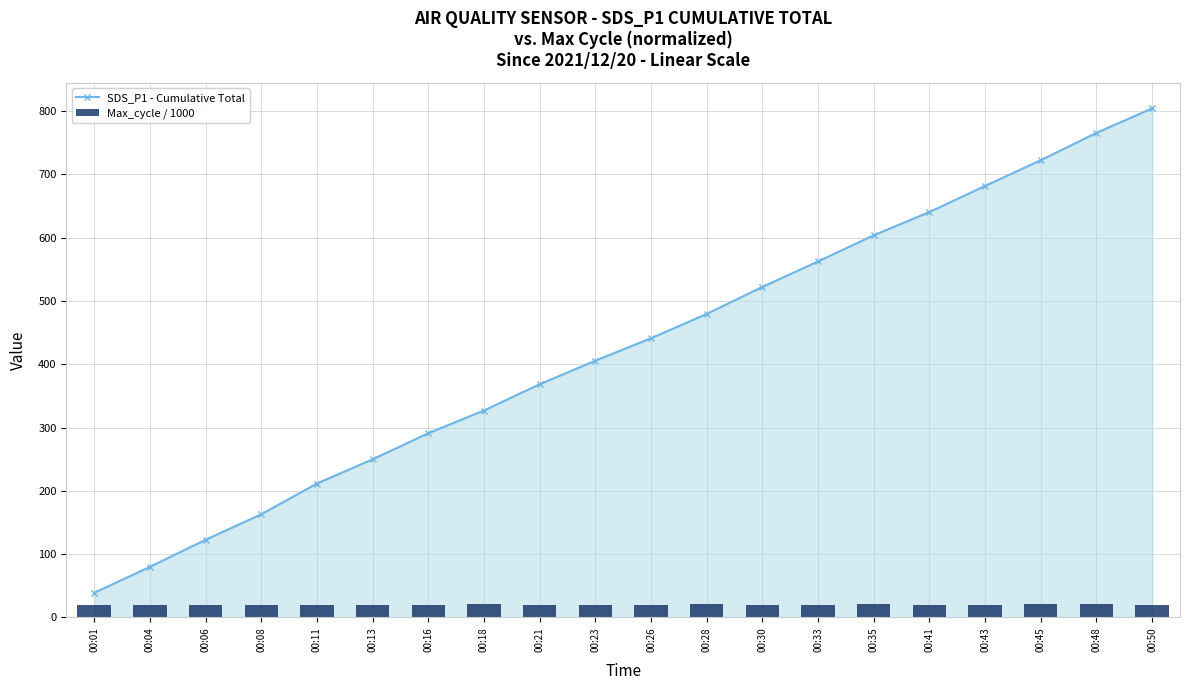

What are all the series names shown in the legend?

SDS_P1 - Cumulative Total, Max_cycle / 1000